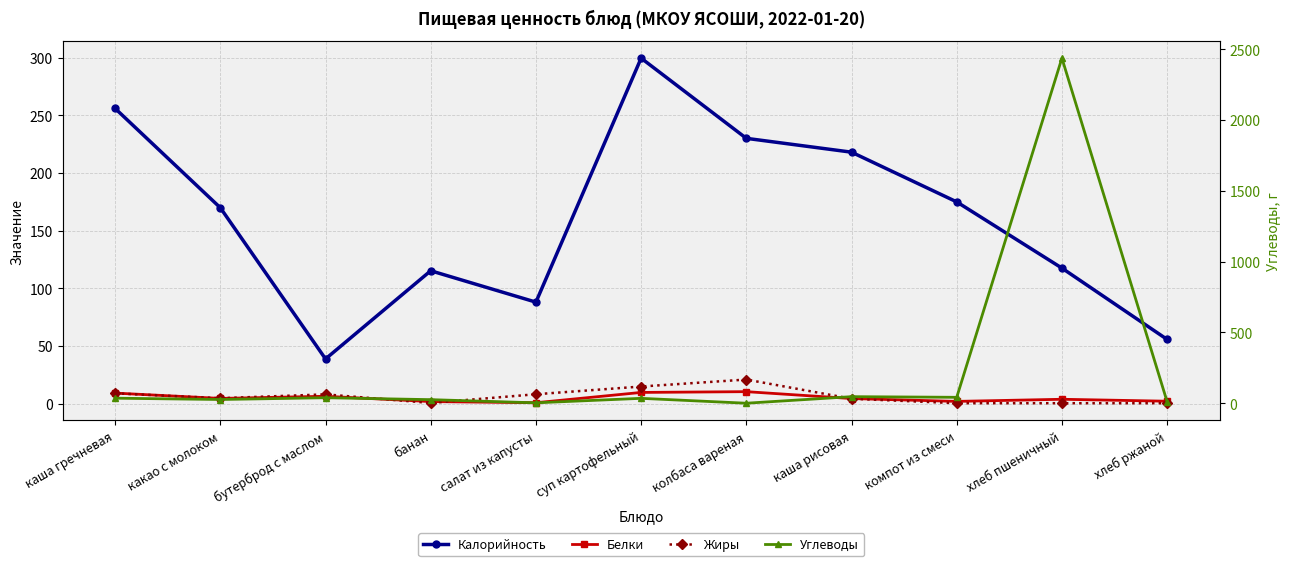

Where does the Углеводы series first go above 34?

каша гречневая